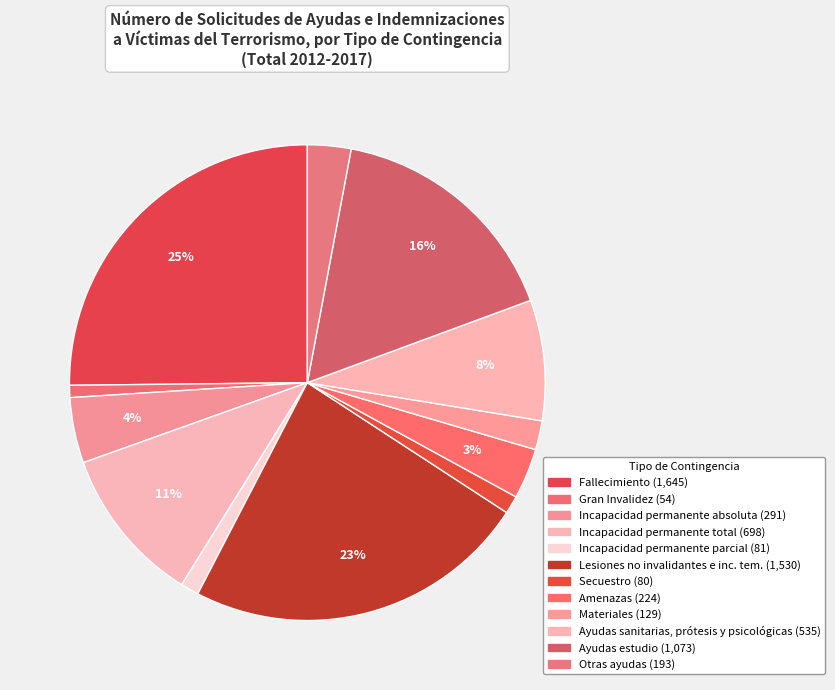

How many segments does this pie chart have?

12